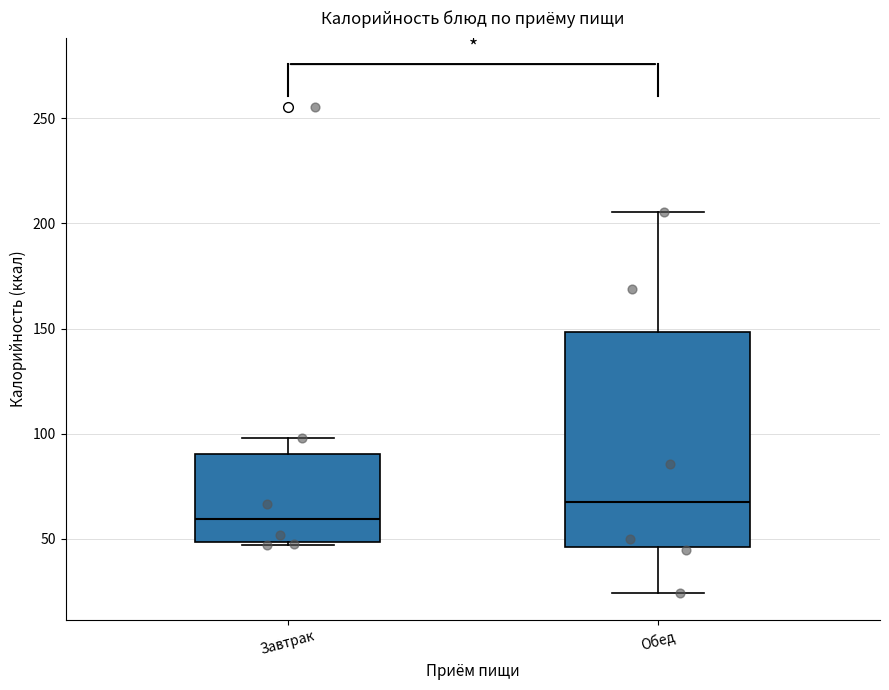

Where does the median line of the box for Завтрак sit on the y-axis? The values are not printed on the chart, so give them approximately, as read against the axis.

60